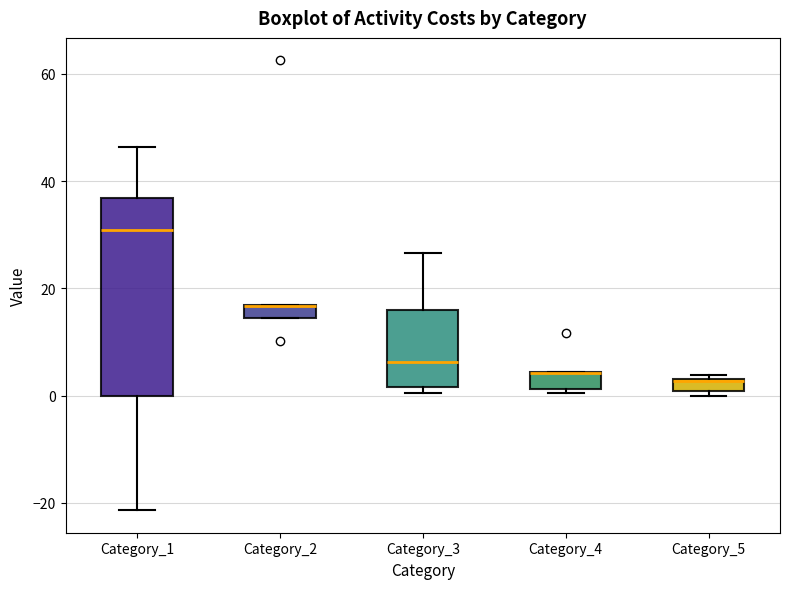

Where is the upper edge of the box for Category_5 on the y-axis? The values are not printed on the chart, so give them approximately, as read against the axis.

4